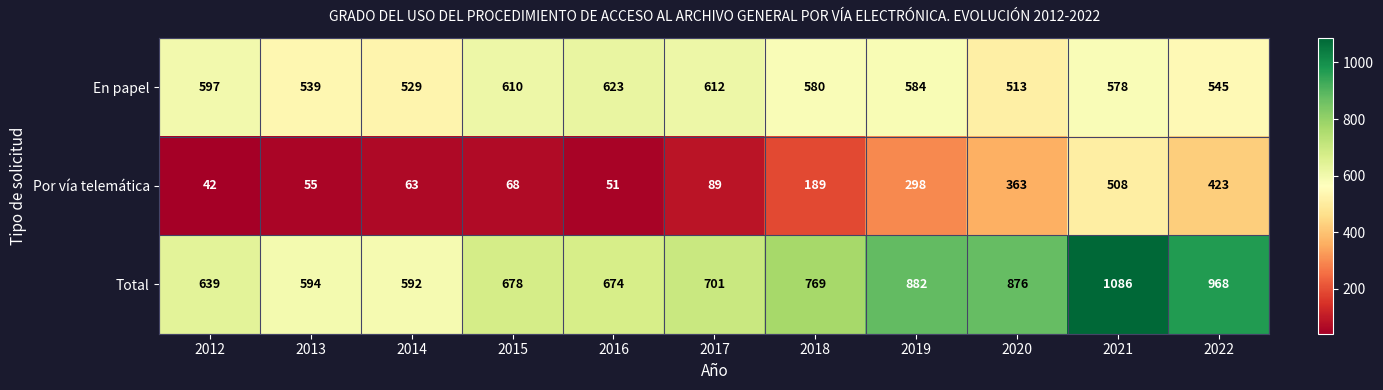

Which category has the lowest value across all series?

2012